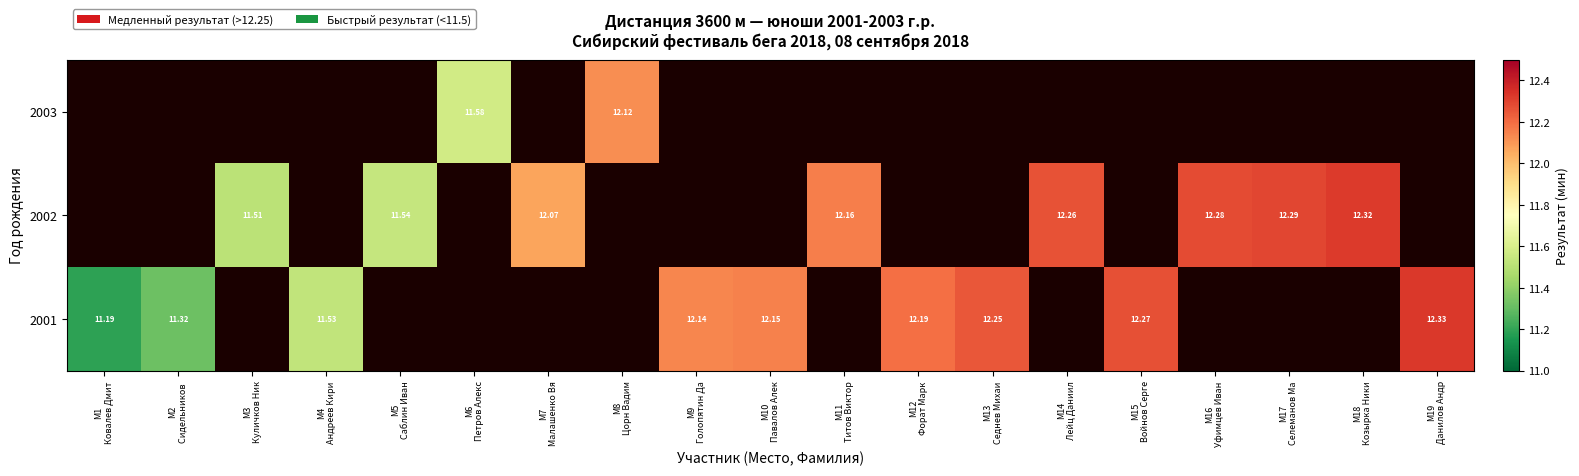

At which label does 2001 reach its peak?

М19 Данилов Андр